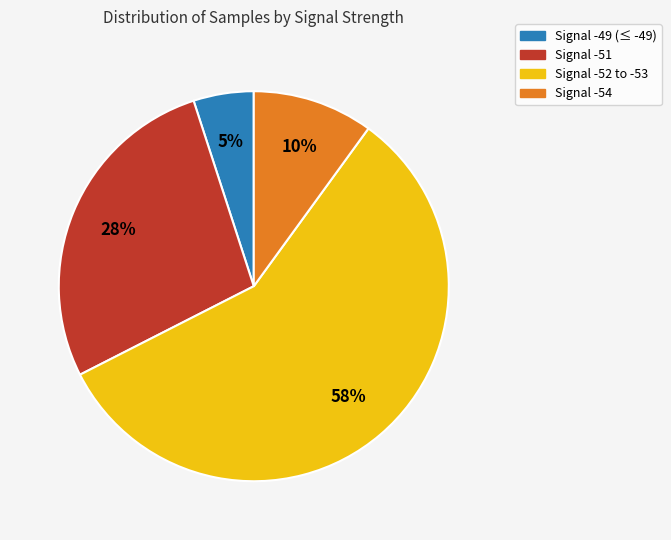

The Signal -49 (≤ -49) slice represents 5% of the pie. True or false?

True